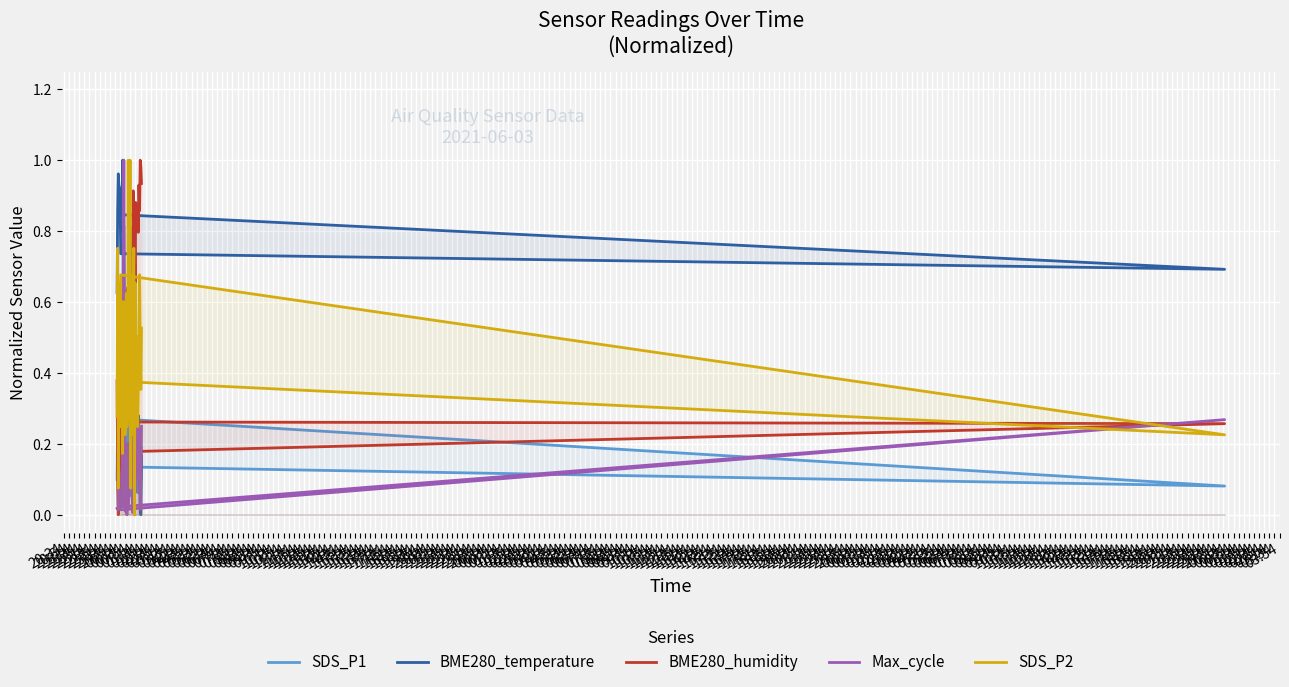

At how many categories does at least one series exceed 0?

40